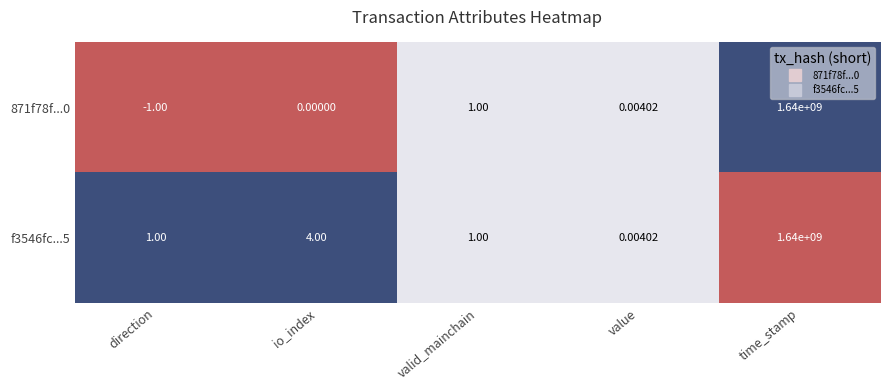

Which category has the lowest value in the f3546fc...5 series?

value